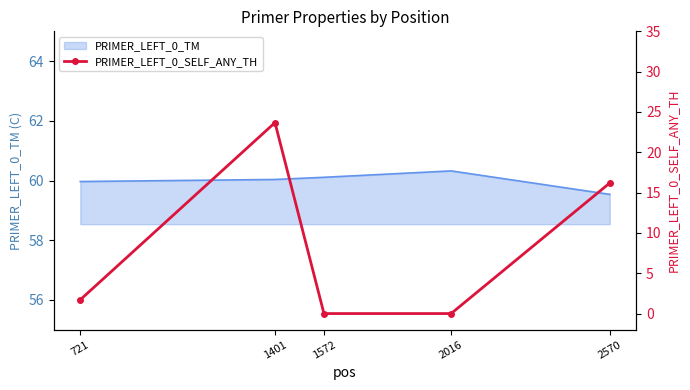

Does the chart have visible grid lines?

No